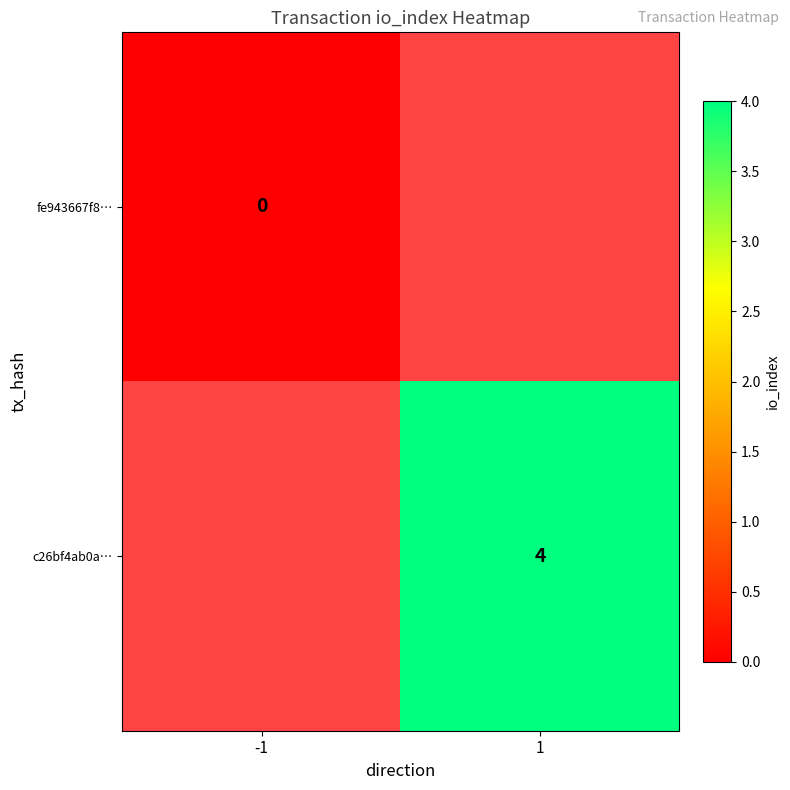

Is the value of fe943667f8… at -1 greater than the value of c26bf4ab0a… at 1?

No